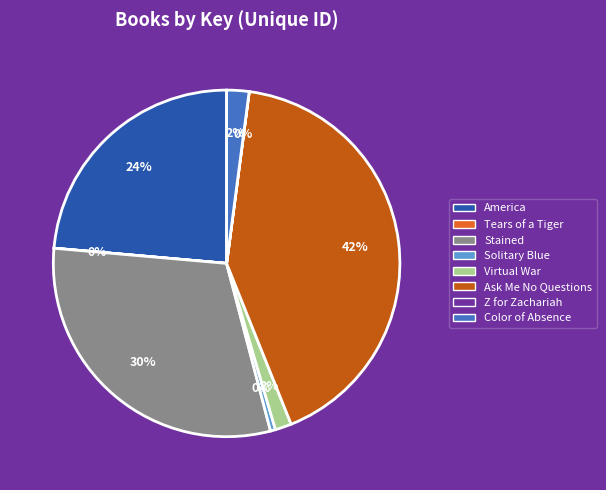

True or false: Virtual War accounts for 2% of the total.

True